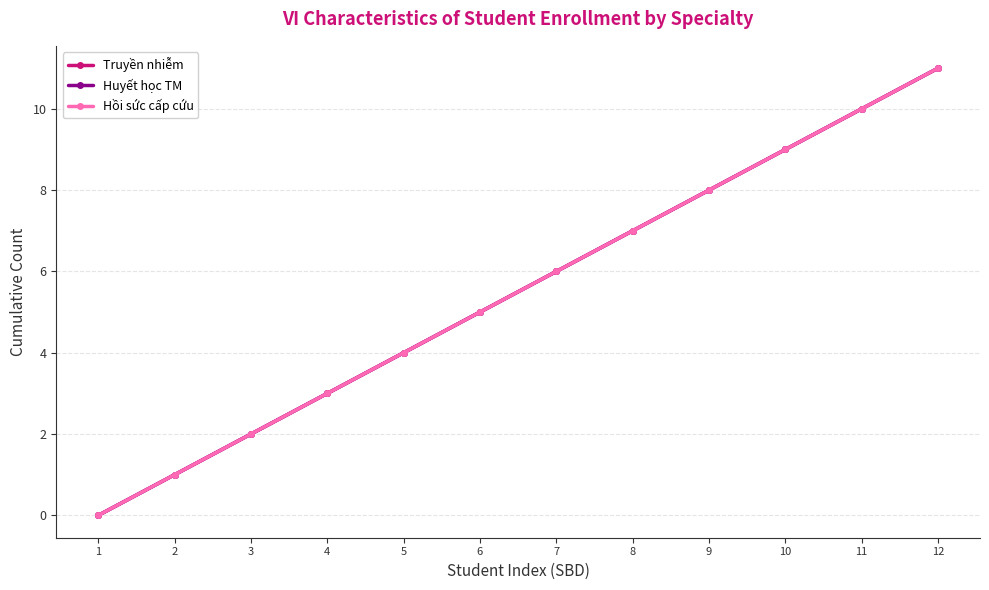

Does the chart have visible grid lines?

Yes